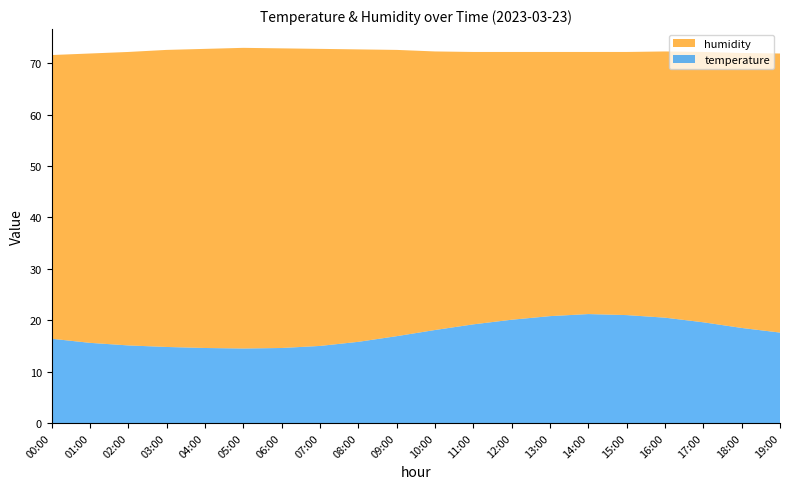

Reading left to right, what are all the values shown in this chart?

temperature: 00:00=16.4	01:00=15.6	02:00=15.1	03:00=14.8	04:00=14.6	05:00=14.5	06:00=14.6	07:00=15.0	08:00=15.8	09:00=16.9	10:00=18.1	11:00=19.2	12:00=20.1	13:00=20.8	14:00=21.2	15:00=21.0	16:00=20.5	17:00=19.6	18:00=18.5	19:00=17.6
humidity: 00:00=55.2	01:00=56.3	02:00=57.1	03:00=57.8	04:00=58.2	05:00=58.5	06:00=58.3	07:00=57.8	08:00=56.9	09:00=55.7	10:00=54.2	11:00=53.0	12:00=52.1	13:00=51.4	14:00=51.0	15:00=51.2	16:00=51.8	17:00=52.6	18:00=53.5	19:00=54.3